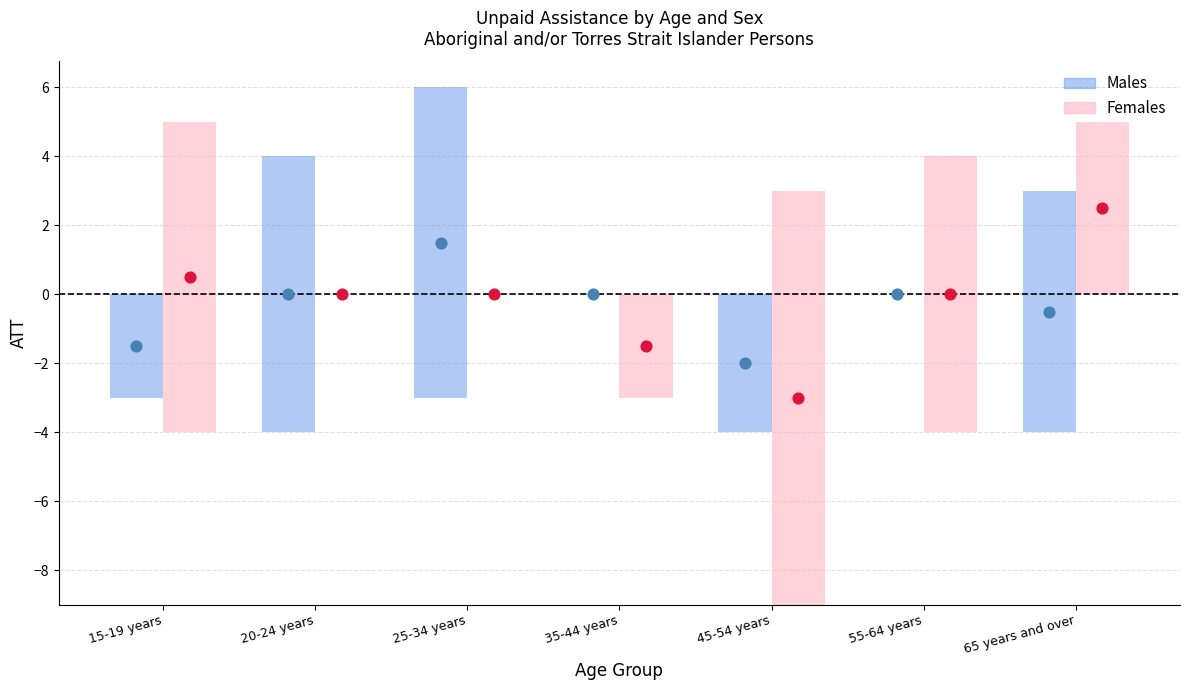

Is the value of Females (No Unpaid Assistance) at 55-64 years greater than the value of Males (No Unpaid Assistance) at 25-34 years?

No